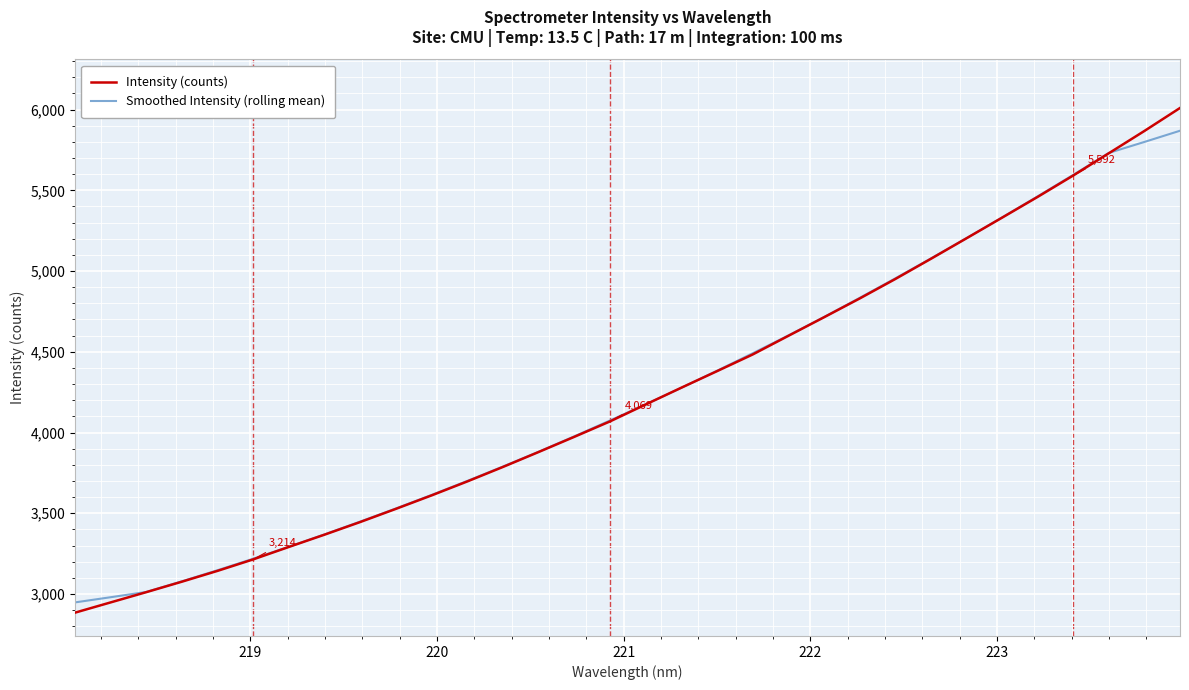

What is the greatest value displayed?

6009.8